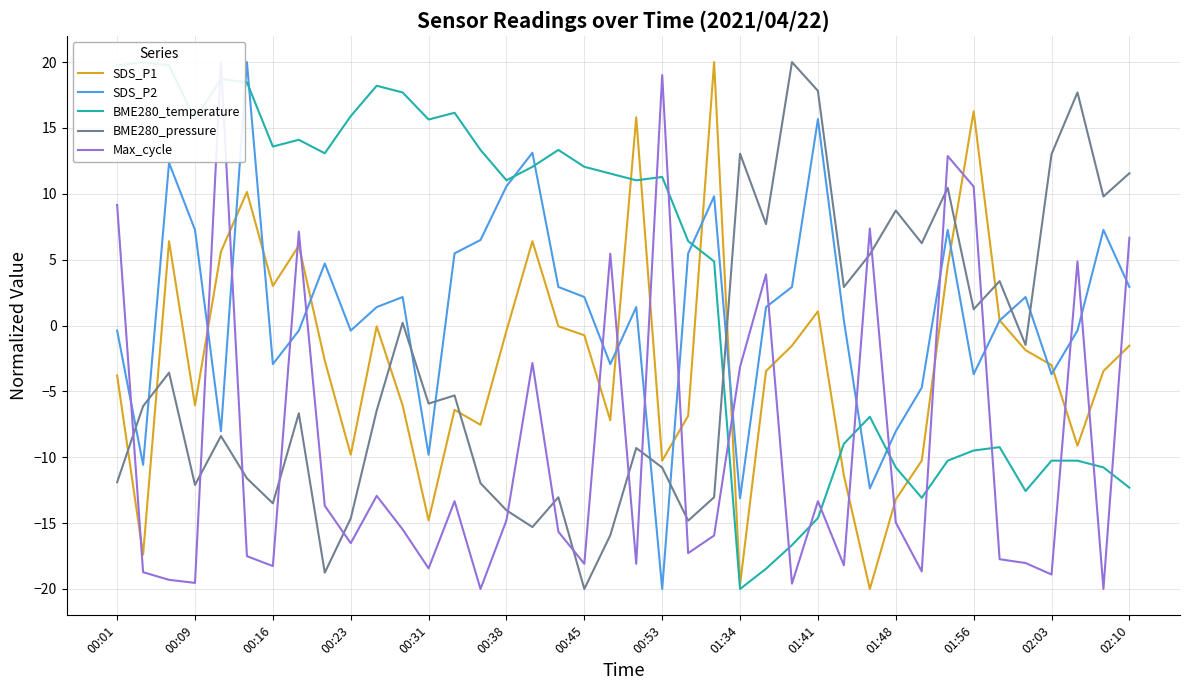

The value of BME280_pressure at 01:48 is 8.7. True or false?

True